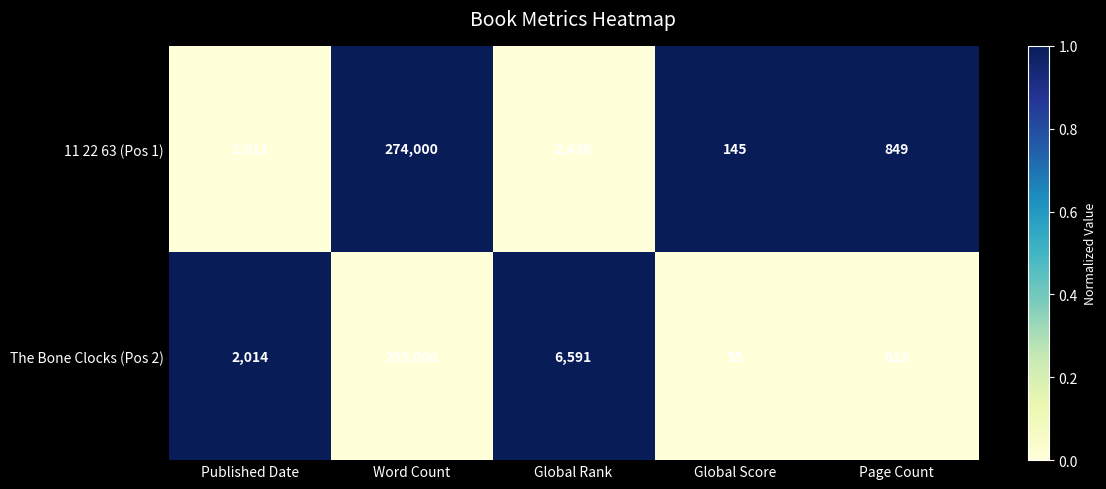

What is the approximate value of The Bone Clocks (Pos 2) at Global Rank, to the nearest 100?

6600